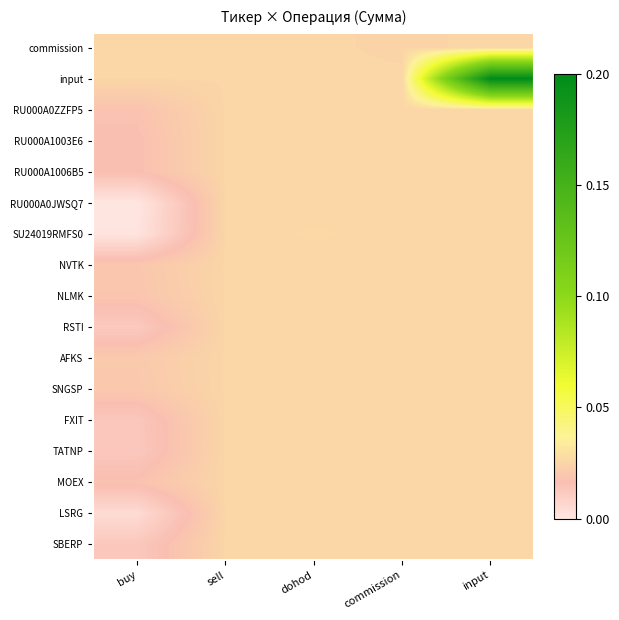

What is the total value across all series at commission?

2.1